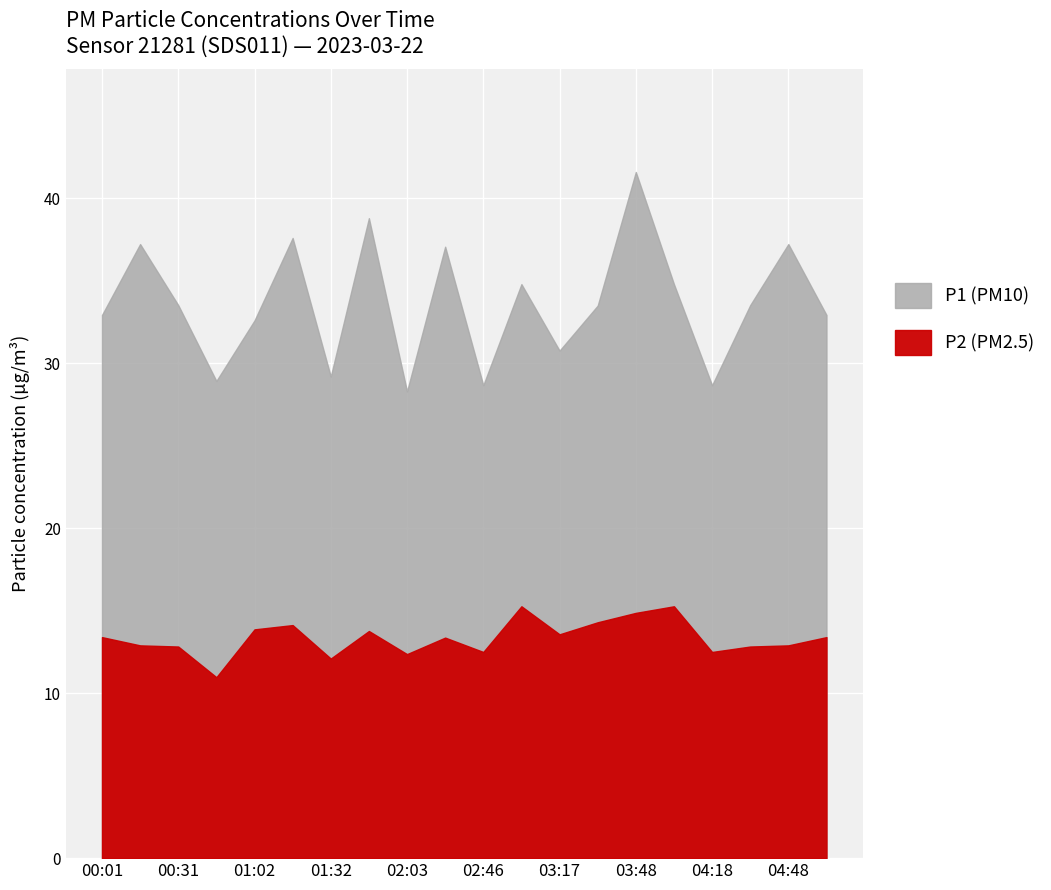

What is the difference between the maximum and minimum values in the P1 series?

13.3